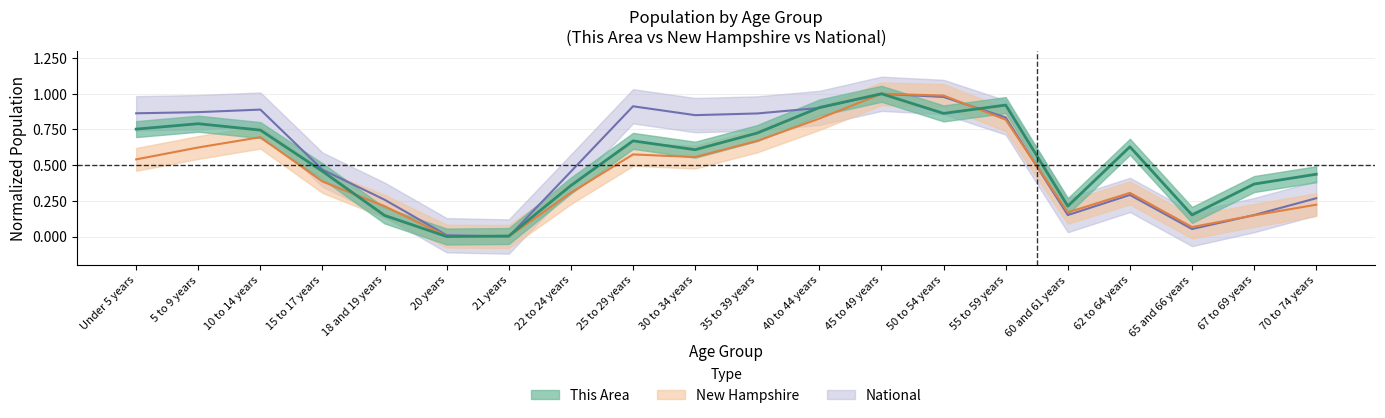

Reading left to right, what are all the values shown in this chart?

This Area: Under 5 years=0.8	5 to 9 years=0.8	10 to 14 years=0.7	15 to 17 years=0.5	18 and 19 years=0.1	20 years=0.0	21 years=0.0	22 to 24 years=0.4	25 to 29 years=0.7	30 to 34 years=0.6	35 to 39 years=0.7	40 to 44 years=0.9	45 to 49 years=1.0	50 to 54 years=0.9	55 to 59 years=0.9	60 and 61 years=0.2	62 to 64 years=0.6	65 and 66 years=0.2	67 to 69 years=0.4	70 to 74 years=0.4
New Hampshire: Under 5 years=0.5	5 to 9 years=0.6	10 to 14 years=0.7	15 to 17 years=0.4	18 and 19 years=0.2	20 years=0.0	21 years=0.0	22 to 24 years=0.3	25 to 29 years=0.6	30 to 34 years=0.6	35 to 39 years=0.7	40 to 44 years=0.8	45 to 49 years=1.0	50 to 54 years=1.0	55 to 59 years=0.8	60 and 61 years=0.2	62 to 64 years=0.3	65 and 66 years=0.1	67 to 69 years=0.1	70 to 74 years=0.2
National: Under 5 years=0.9	5 to 9 years=0.9	10 to 14 years=0.9	15 to 17 years=0.5	18 and 19 years=0.3	20 years=0.0	21 years=0.0	22 to 24 years=0.5	25 to 29 years=0.9	30 to 34 years=0.9	35 to 39 years=0.9	40 to 44 years=0.9	45 to 49 years=1.0	50 to 54 years=1.0	55 to 59 years=0.8	60 and 61 years=0.2	62 to 64 years=0.3	65 and 66 years=0.1	67 to 69 years=0.2	70 to 74 years=0.3